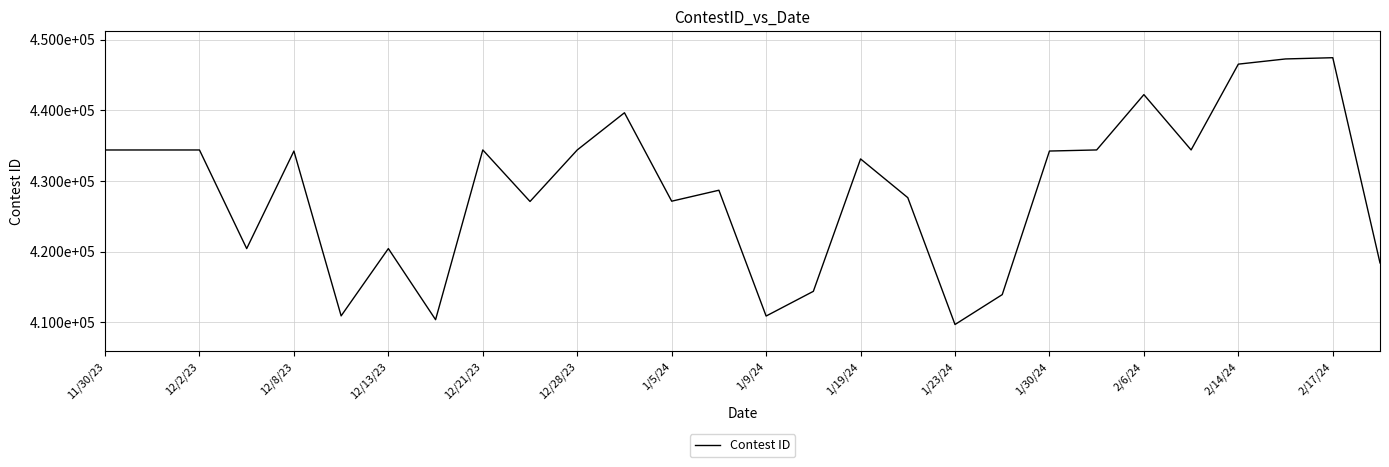

At which category does the data reach its first local peak?

12/2/23